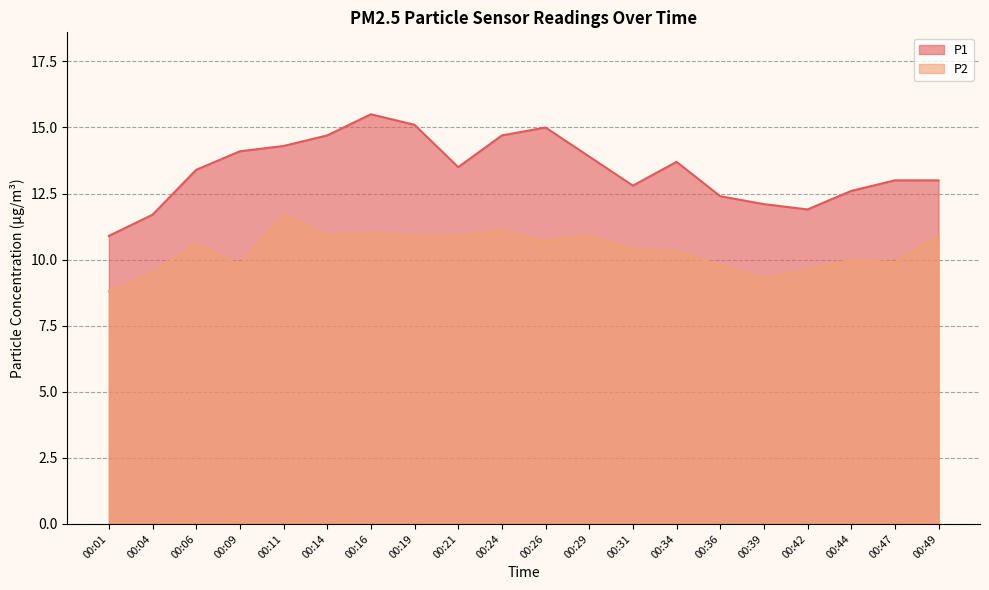

What is the value of the P1 point at the 18th from the left?

12.6